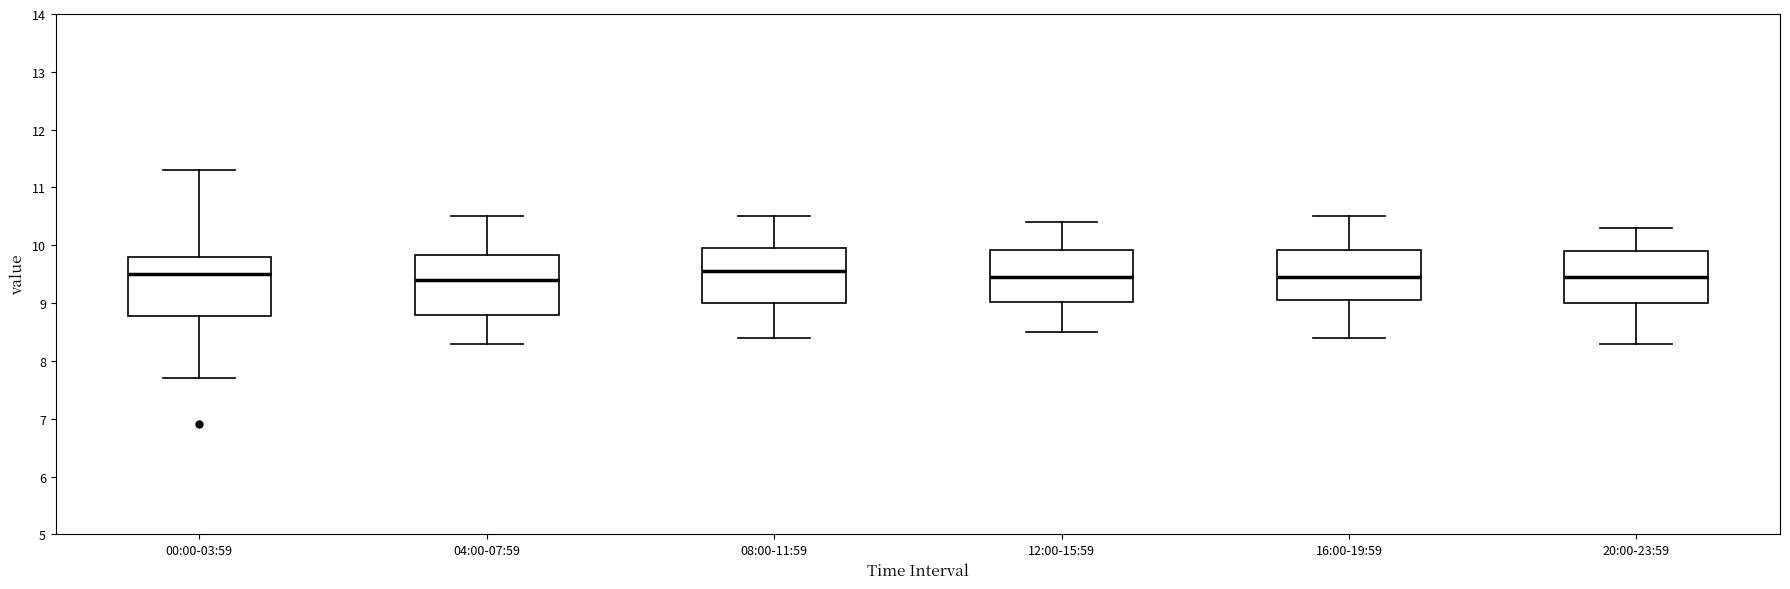

Where is the upper edge of the box for 00:00-03:59 on the y-axis? The values are not printed on the chart, so give them approximately, as read against the axis.

9.8